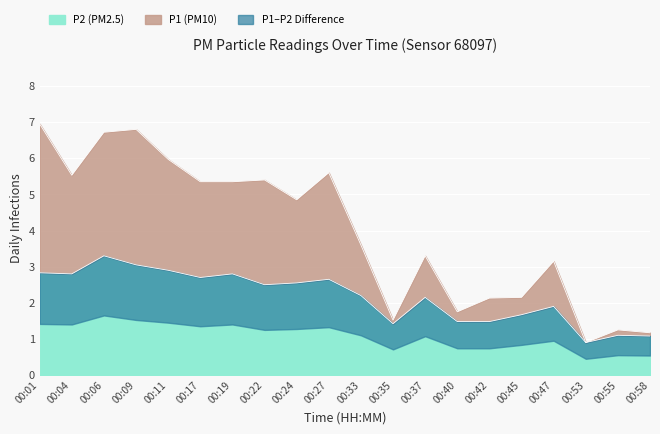

At which label is P2 closest to 2?

00:47